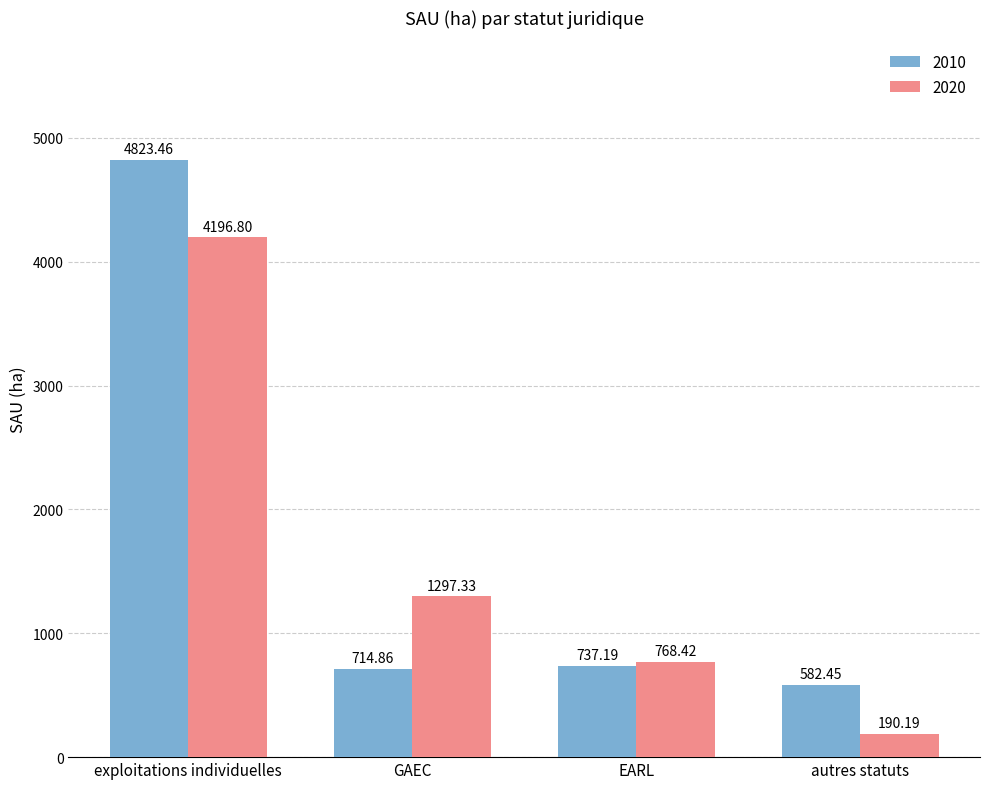

What is the total value across all series at EARL?

1505.6